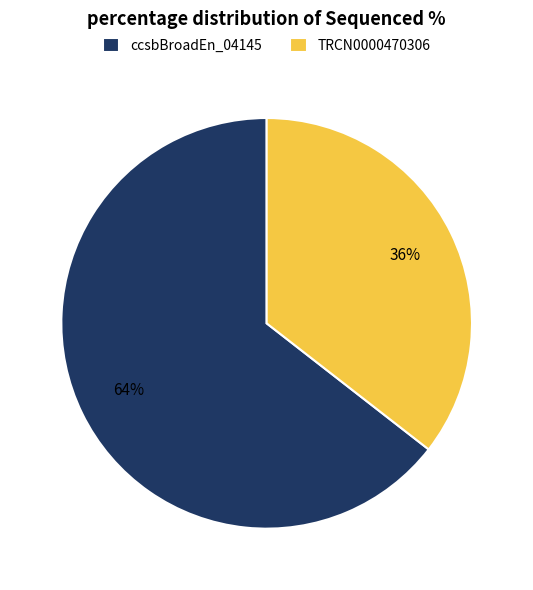

True or false: ccsbBroadEn_04145 accounts for 64% of the total.

True